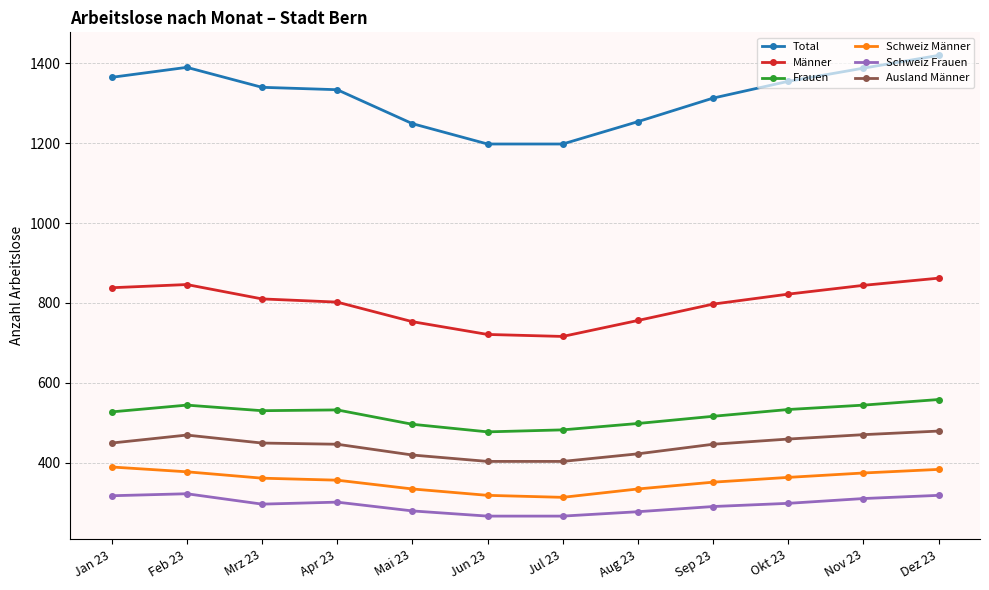

What are all the series names shown in the legend?

Total, Männer, Frauen, Schweiz Männer, Schweiz Frauen, Ausland Männer